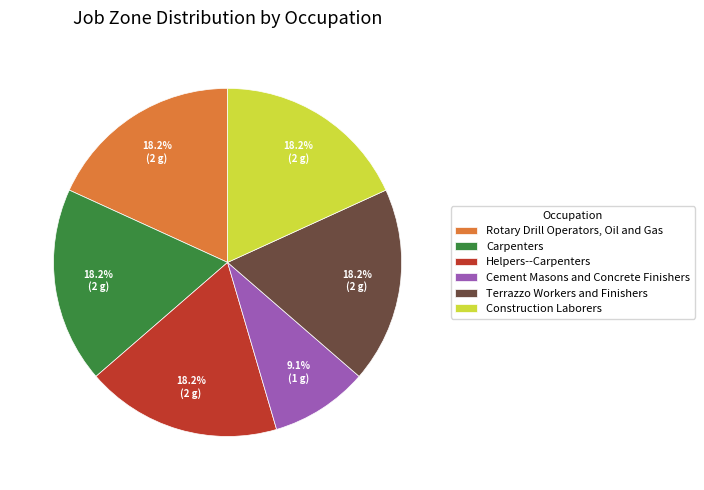

Does any single category account for the majority?

No